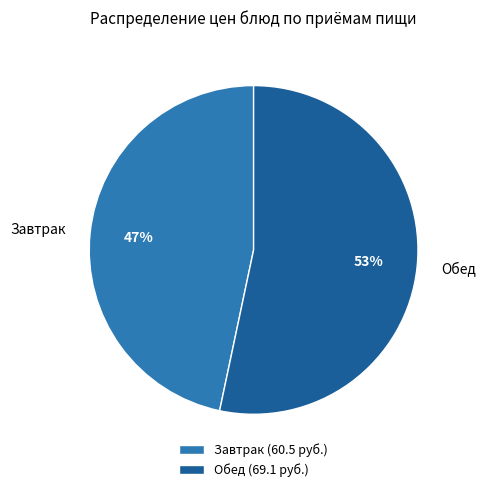

Is the sum of Завтрак and Обед greater than half?

Yes